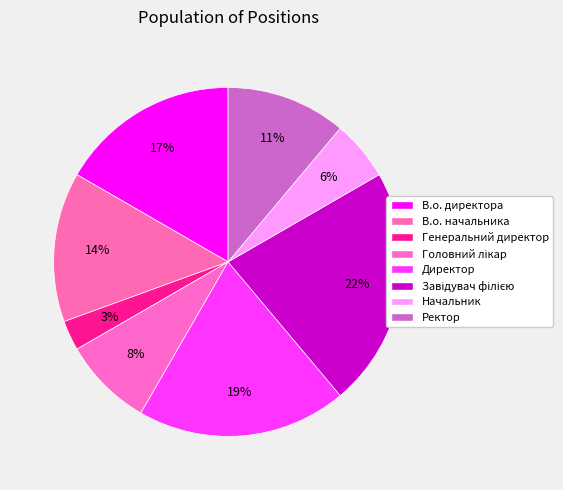

What percentage do Начальник and Головний лікар together represent?

13.9%